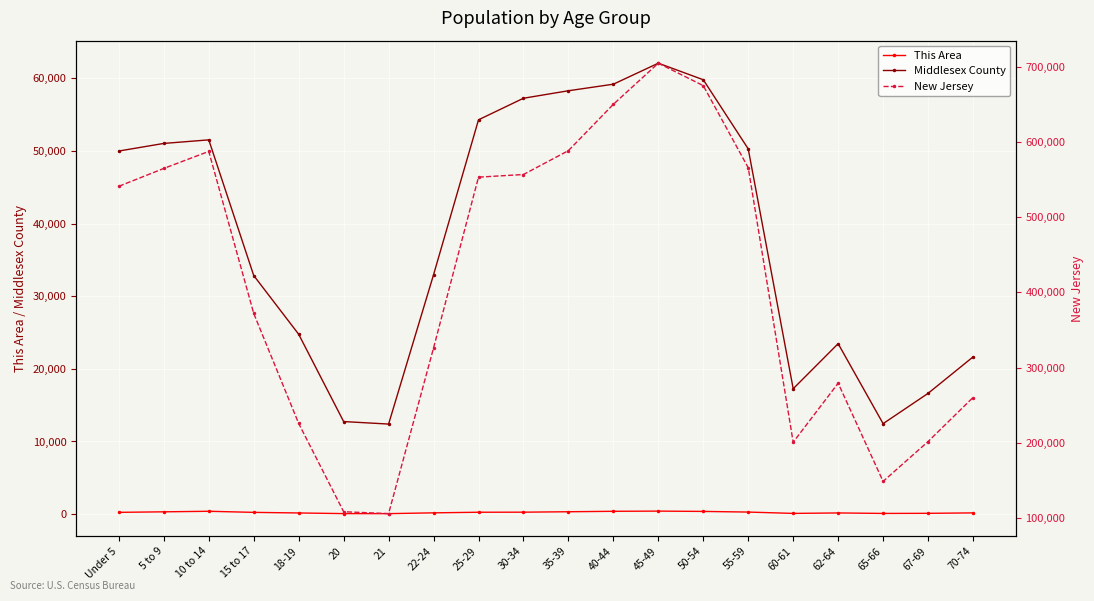

What is the total value across all series at 55-59?

616202